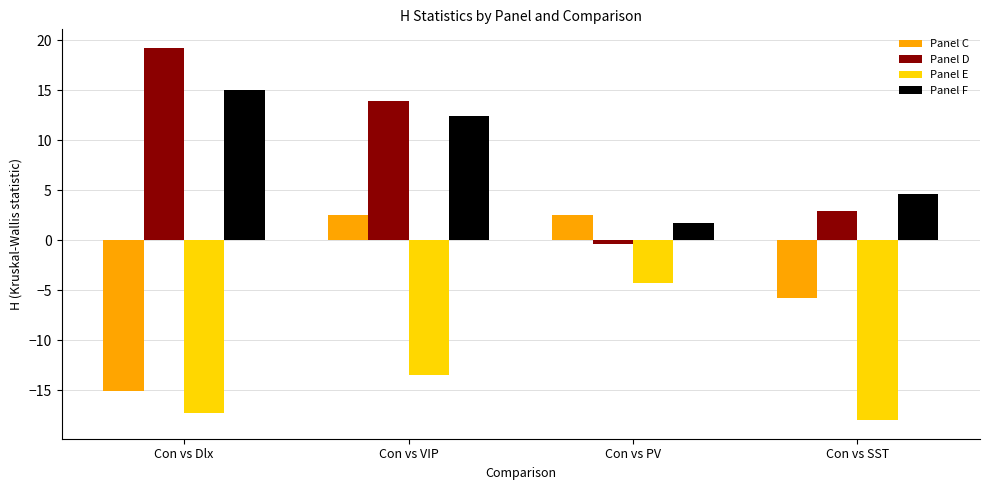

What is the sum of the Panel C values at Con vs PV and Con vs Dlx?

-12.6